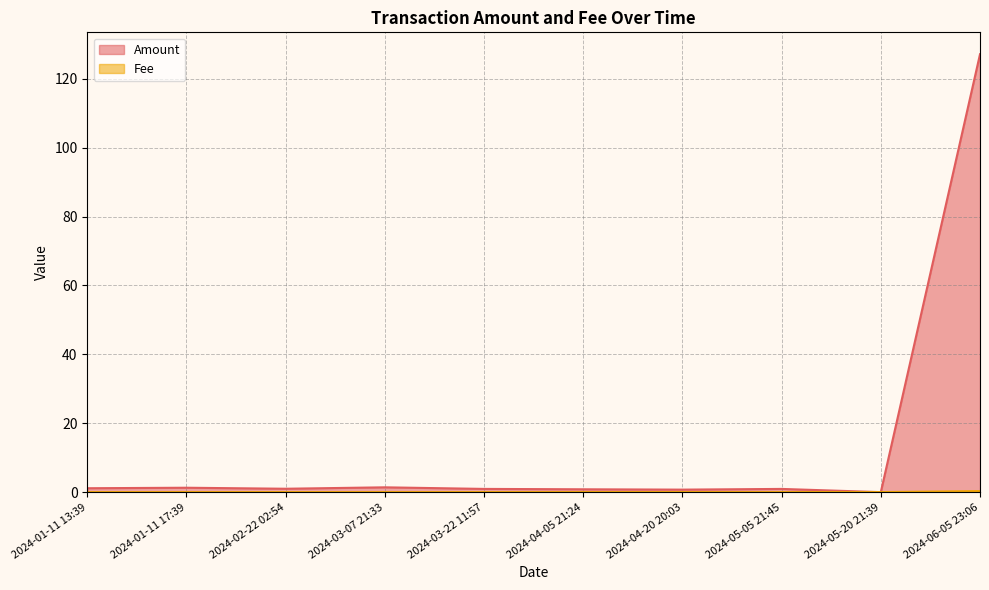

Is it true that Fee equals 0.0 at 2024-04-20 20:03?

False